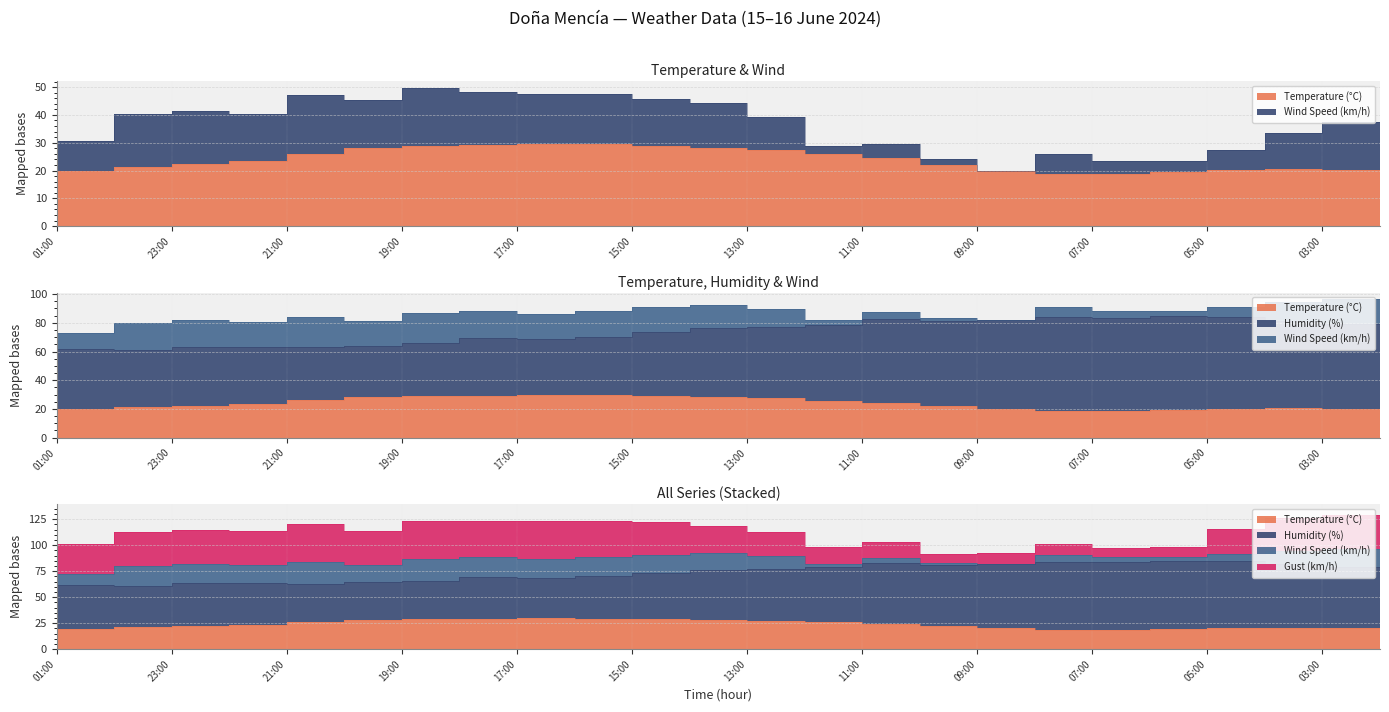

Between 23:00 and 14:00, which series saw the biggest shift?

Humidity (%)